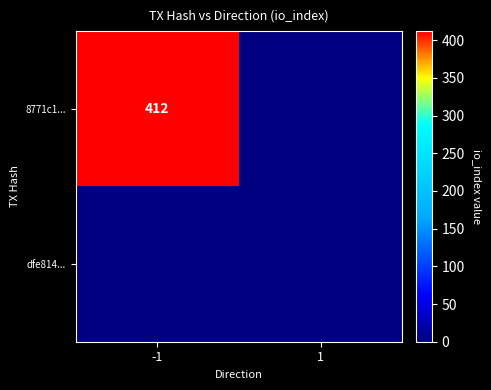

How many series are shown in this chart?

2